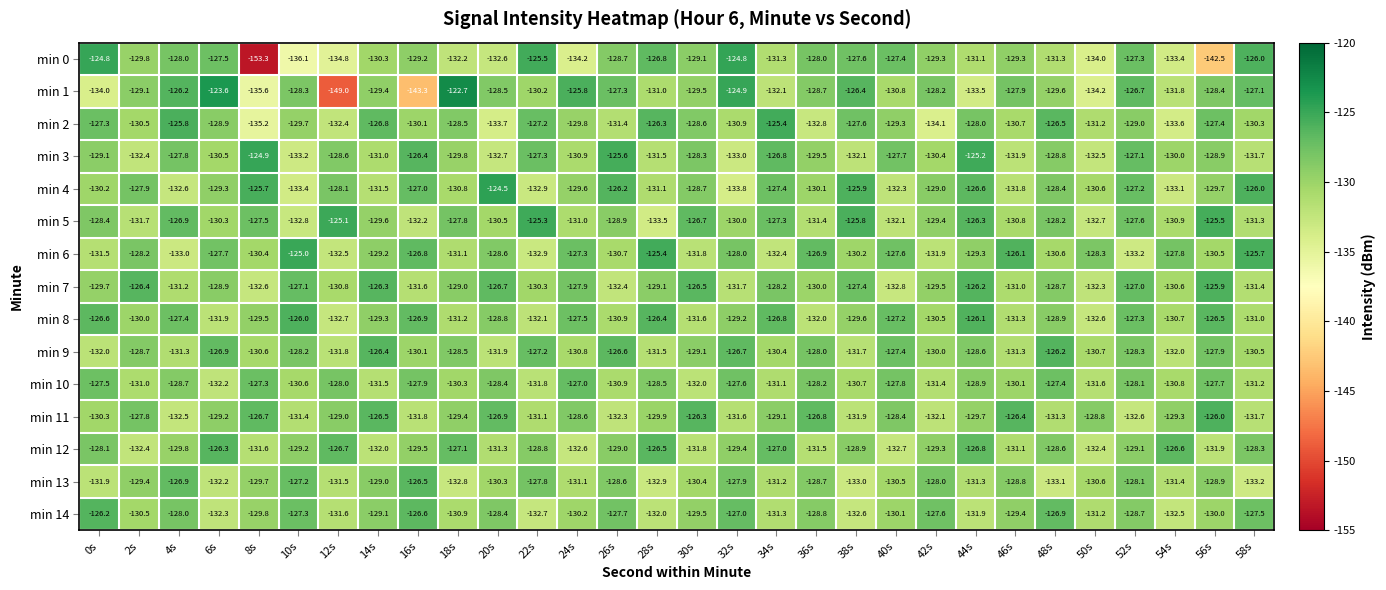

Is the value of min 2 at 16s greater than the value of min 1 at 58s?

No